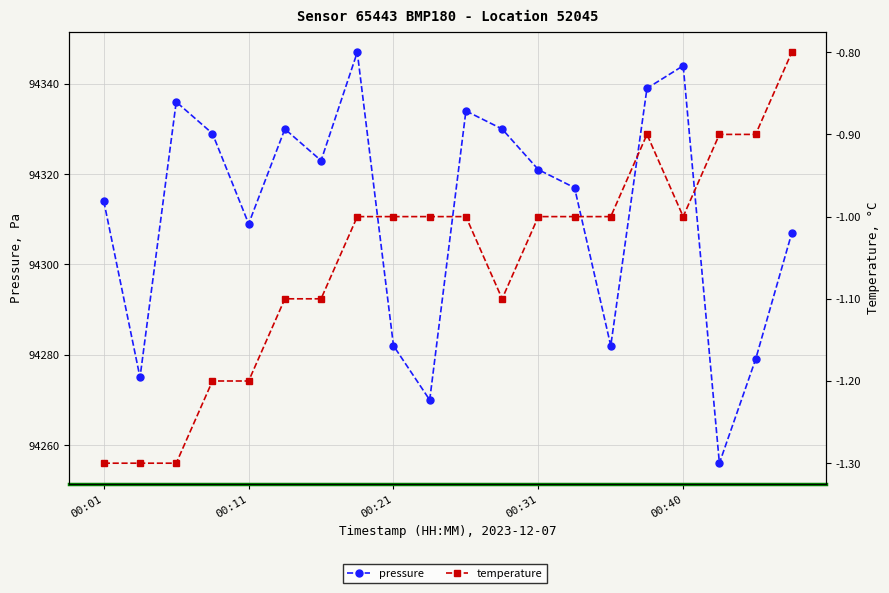

At which category does the chart reach its peak across all series?

7